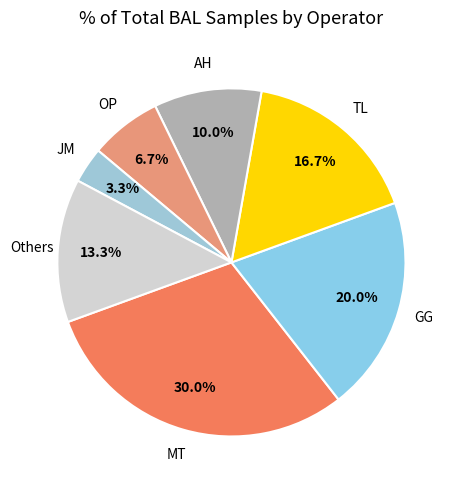

To the nearest percent, what is the average slice percentage?

14%